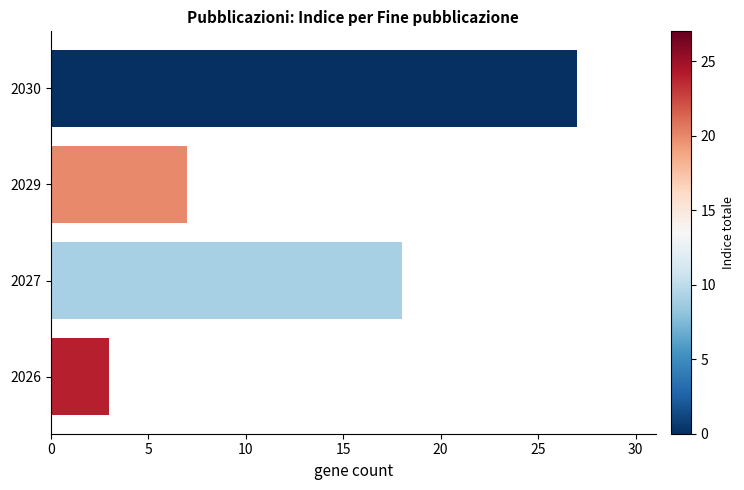

Where is the data nearest to the value 15?

2027